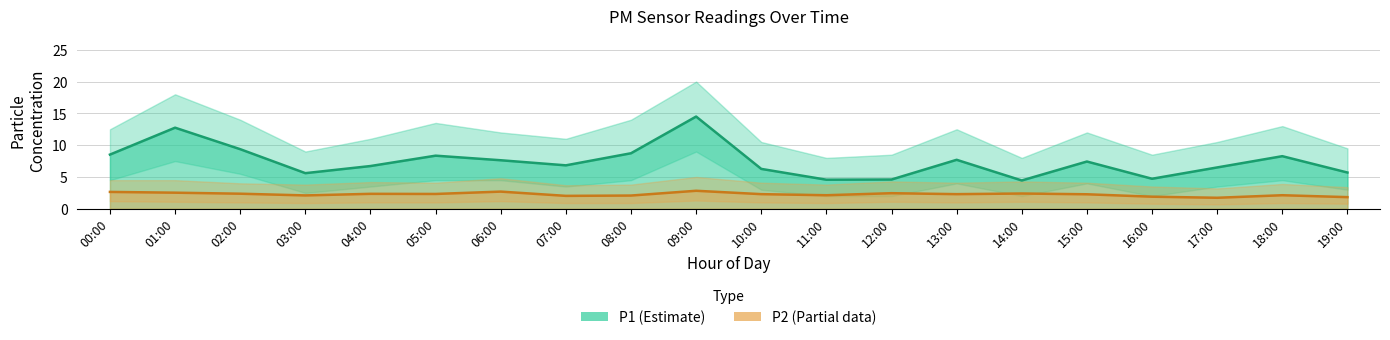

Reading left to right, extract all data points from this chart.

P1: 8.5	12.8	9.4	5.6	6.7	8.3	7.6	6.8	8.7	14.5	6.3	4.6	4.6	7.7	4.5	7.4	4.7	6.5	8.3	5.7
P2: 2.6	2.5	2.4	2.1	2.4	2.3	2.7	2.0	2.1	2.8	2.3	2.1	2.5	2.3	2.4	2.3	1.9	1.7	2.1	1.8